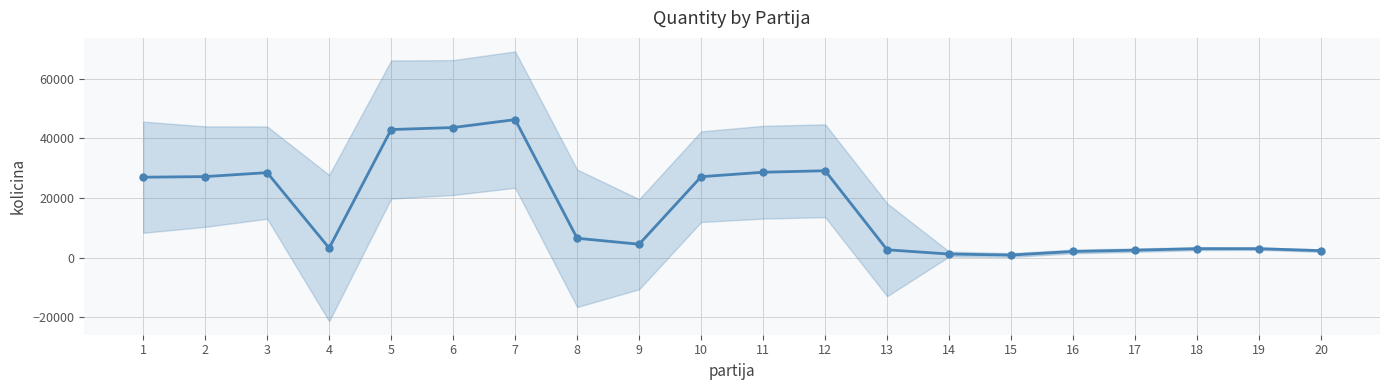

What is the ratio of the value at 7 to the value at 10?

1.7